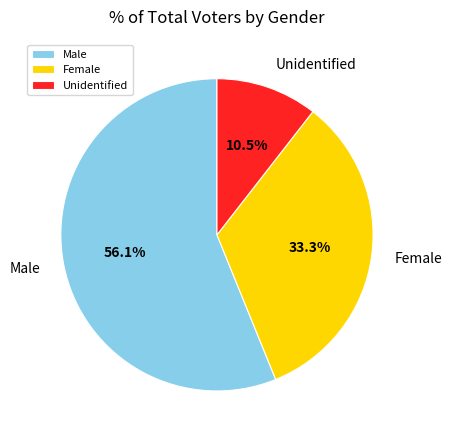

Is the sum of Unidentified and Female greater than half?

No